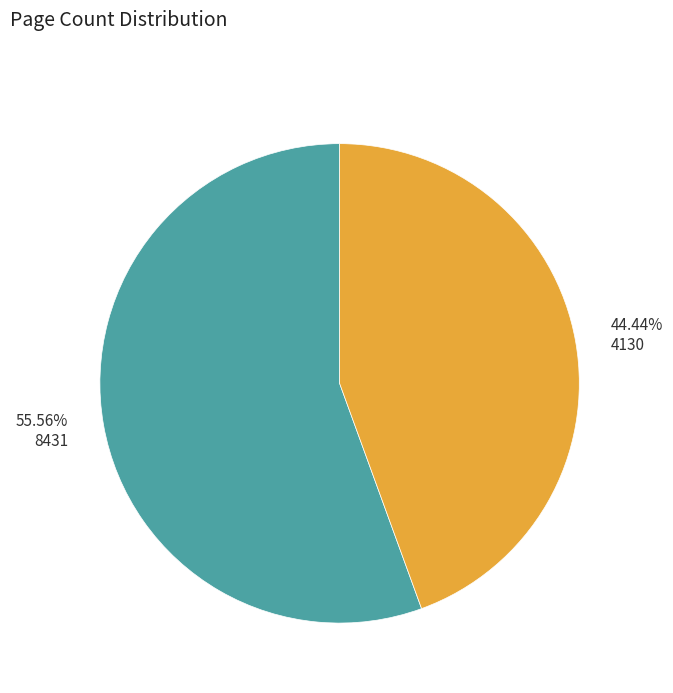

Is there a majority slice in this chart?

Yes